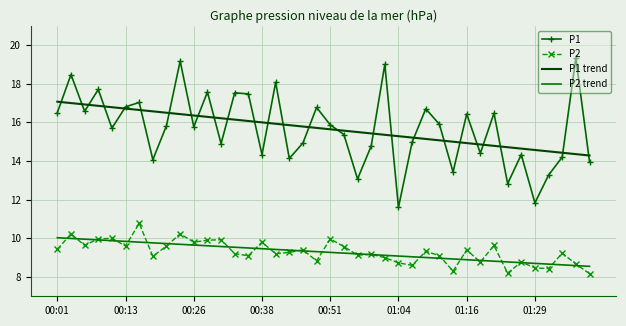

What is the lowest value of the P2 series?

8.2